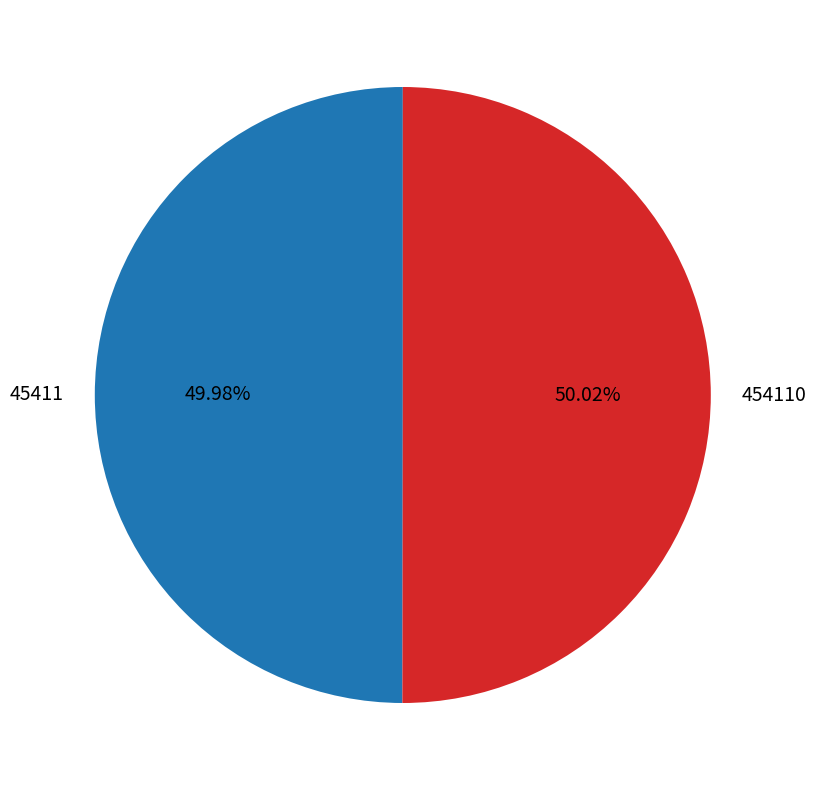

Do 454110 and 45411 together represent more than half of the pie?

Yes